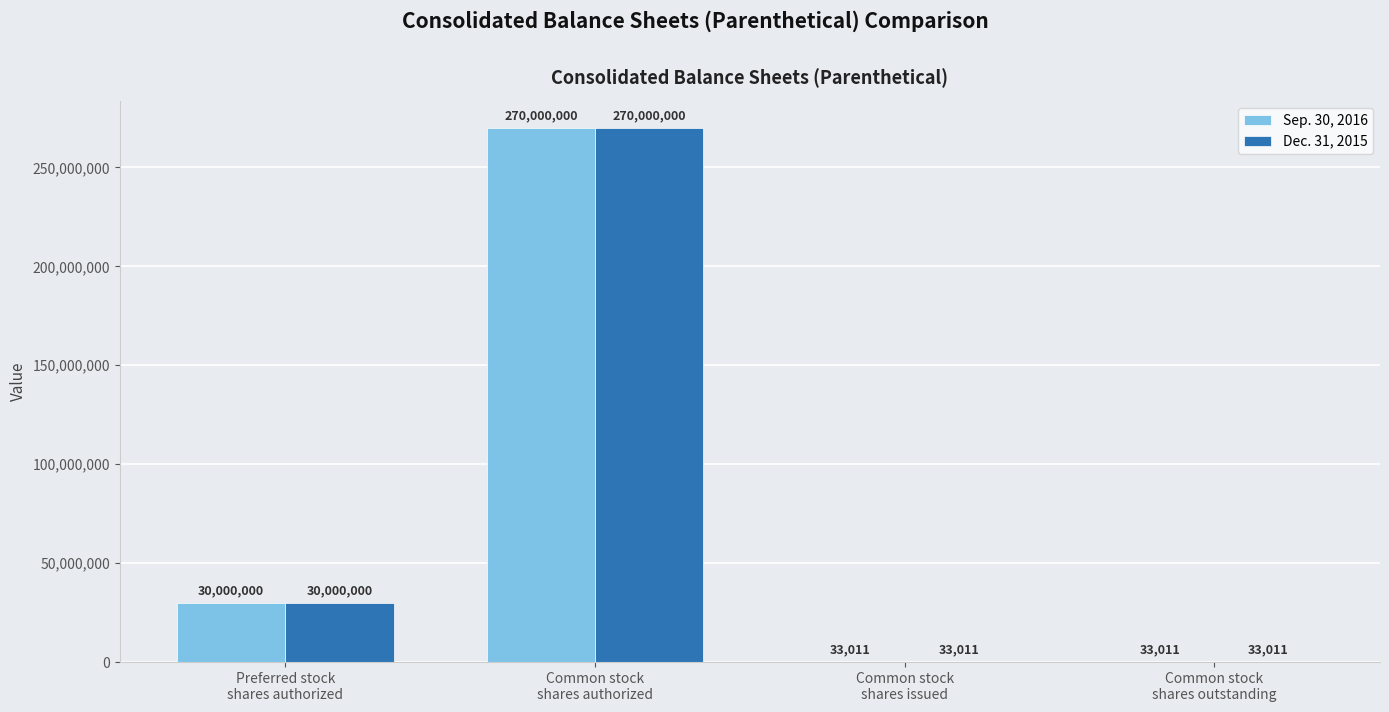

Reading left to right, list all the values displayed in this chart.

Sep. 30, 2016: 30000000	270000000	33011	33011
Dec. 31, 2015: 30000000	270000000	33011	33011